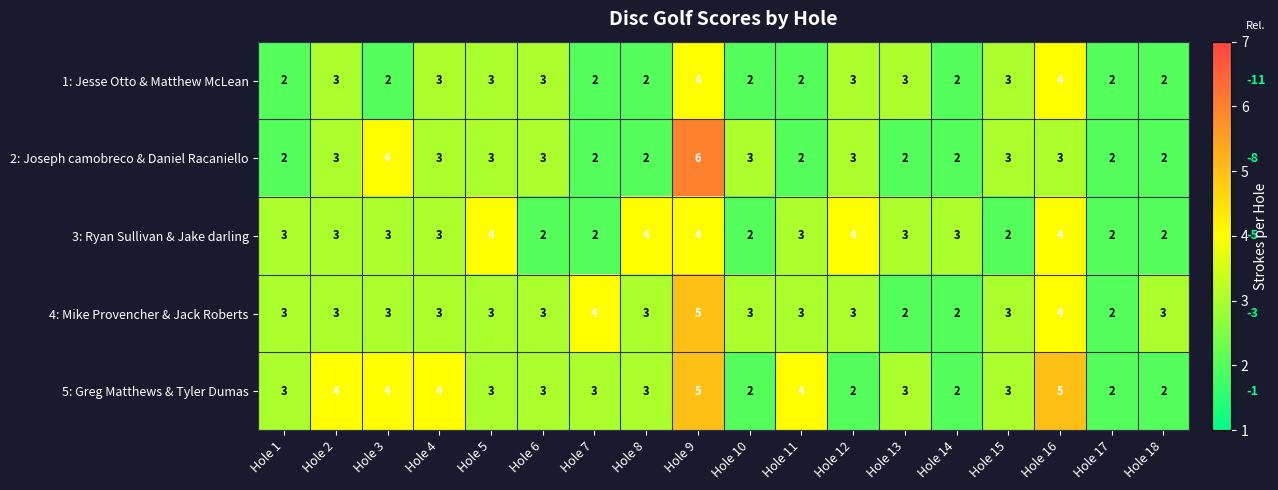

What is the total value across all series at Hole 9?

24